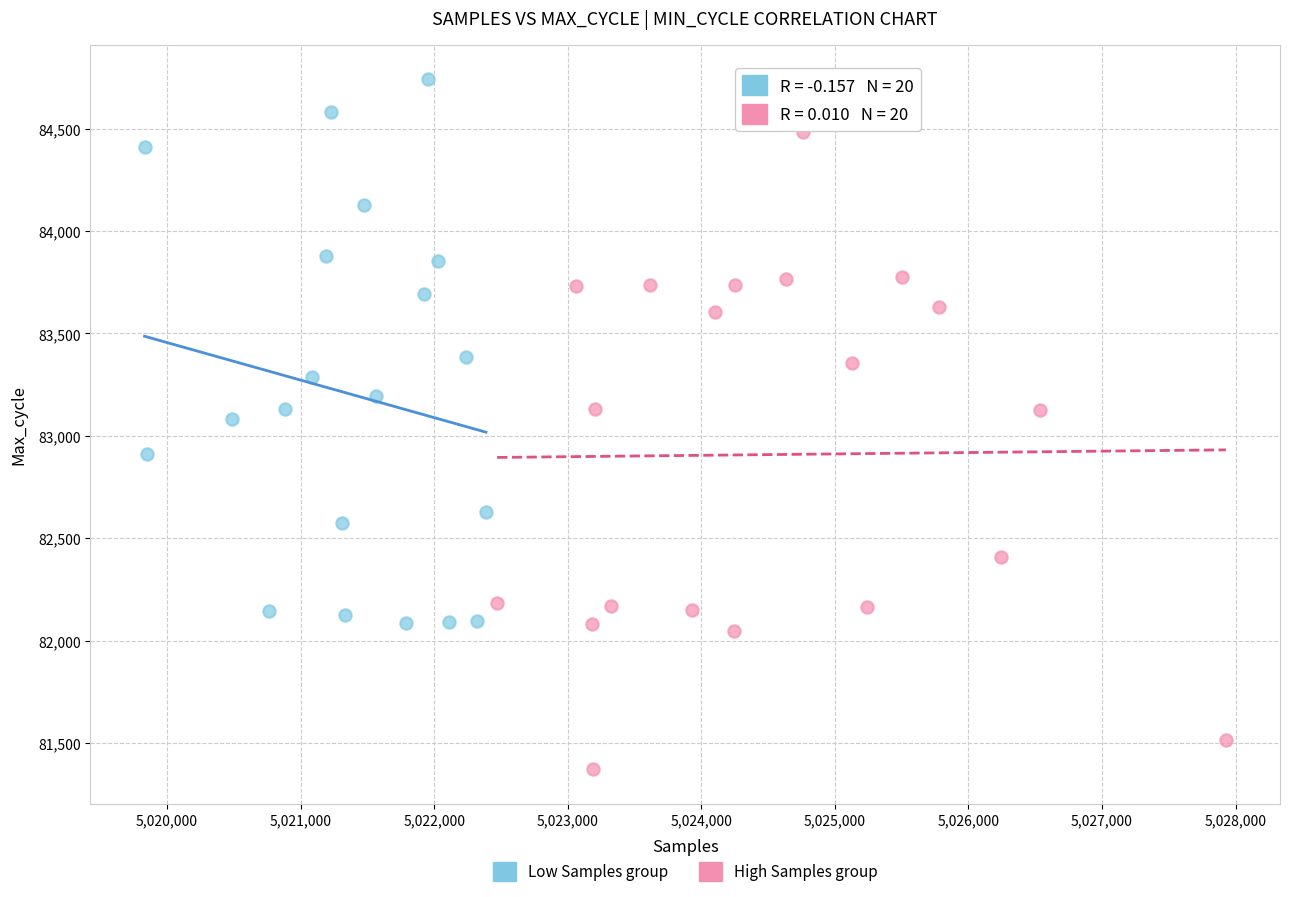

Which series has the widest spread of Y values?

High Samples group